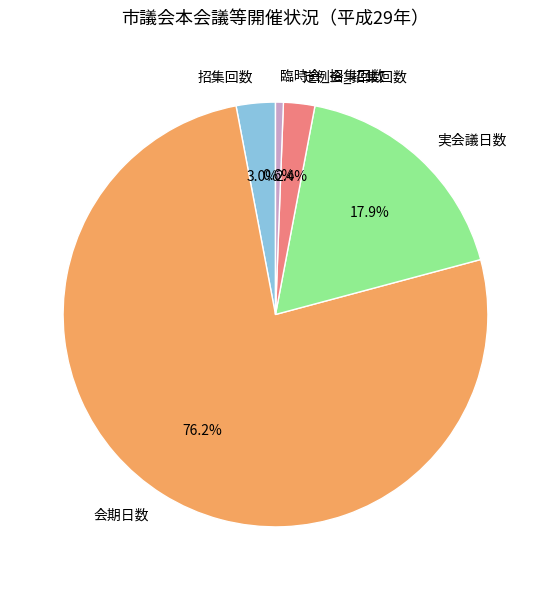

To the nearest percent, what is the average slice percentage?

20%